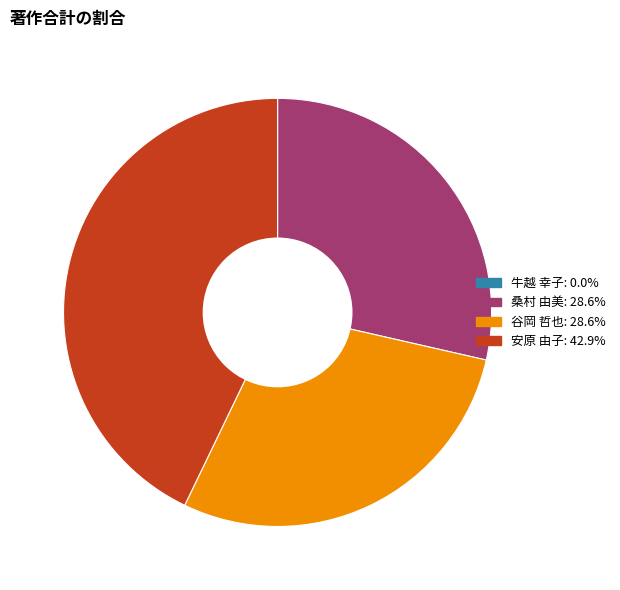

Which category has the biggest portion of the pie?

安原 由子